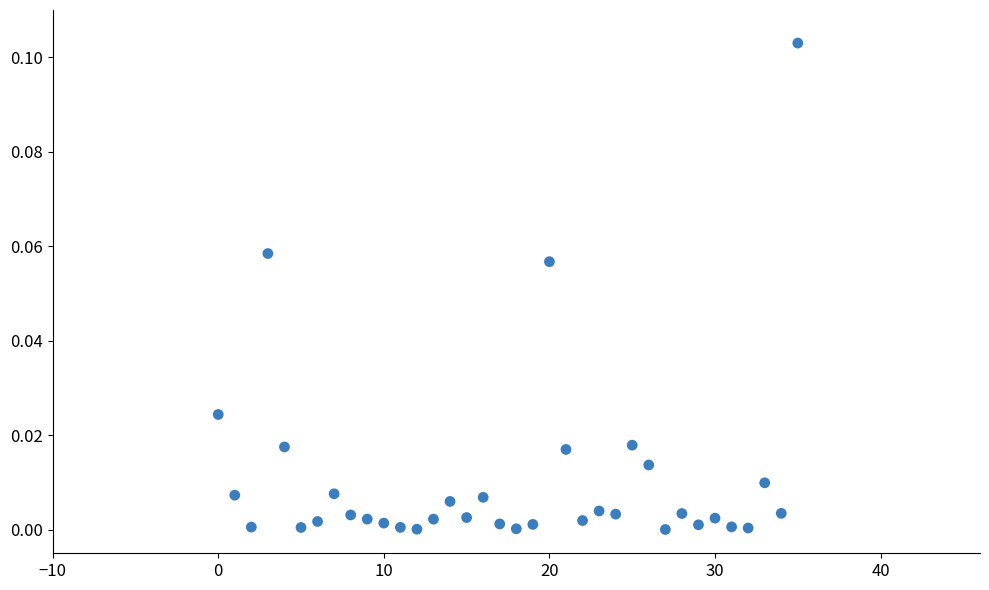

Count the number of points in this scatter plot.

36